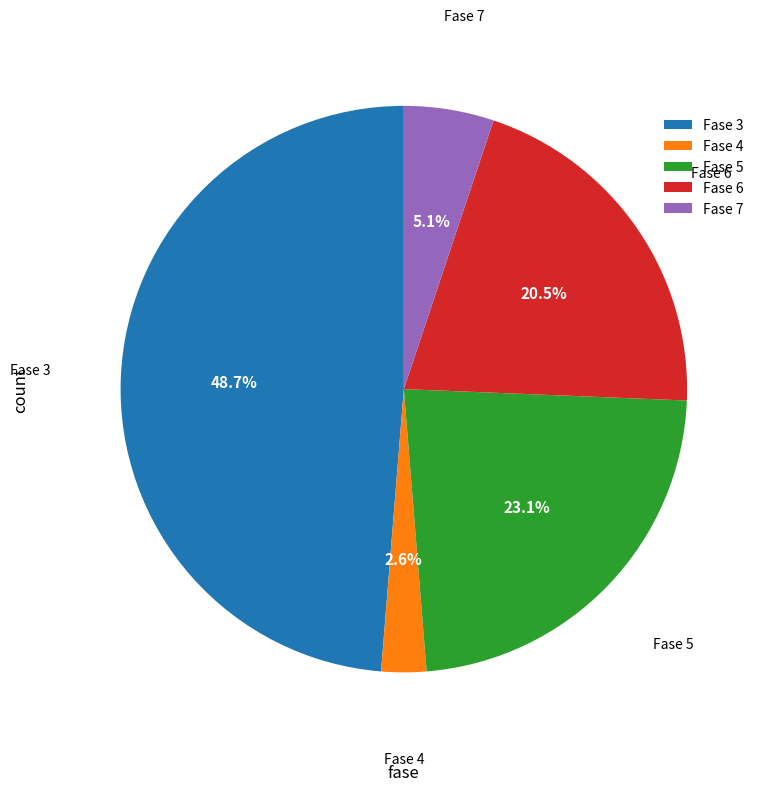

What is the ratio of the value at Fase 7 to the value at Fase 4?

2.0